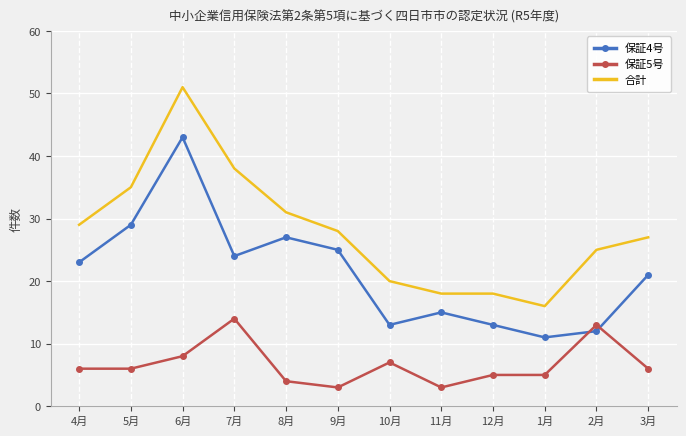

At which label does 合計 reach its minimum?

1月